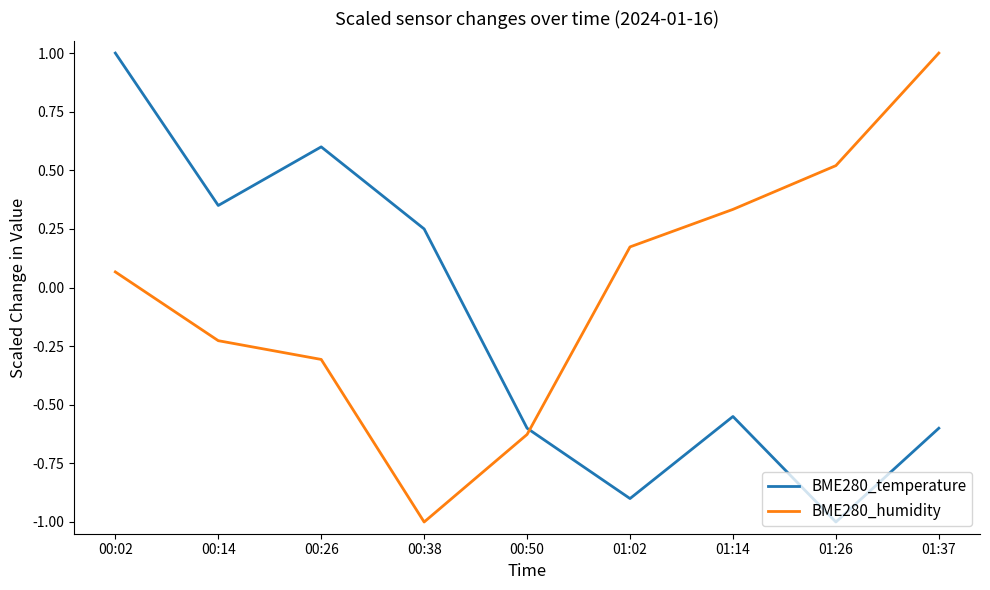

True or false: BME280_temperature and BME280_humidity cross at least once.

True